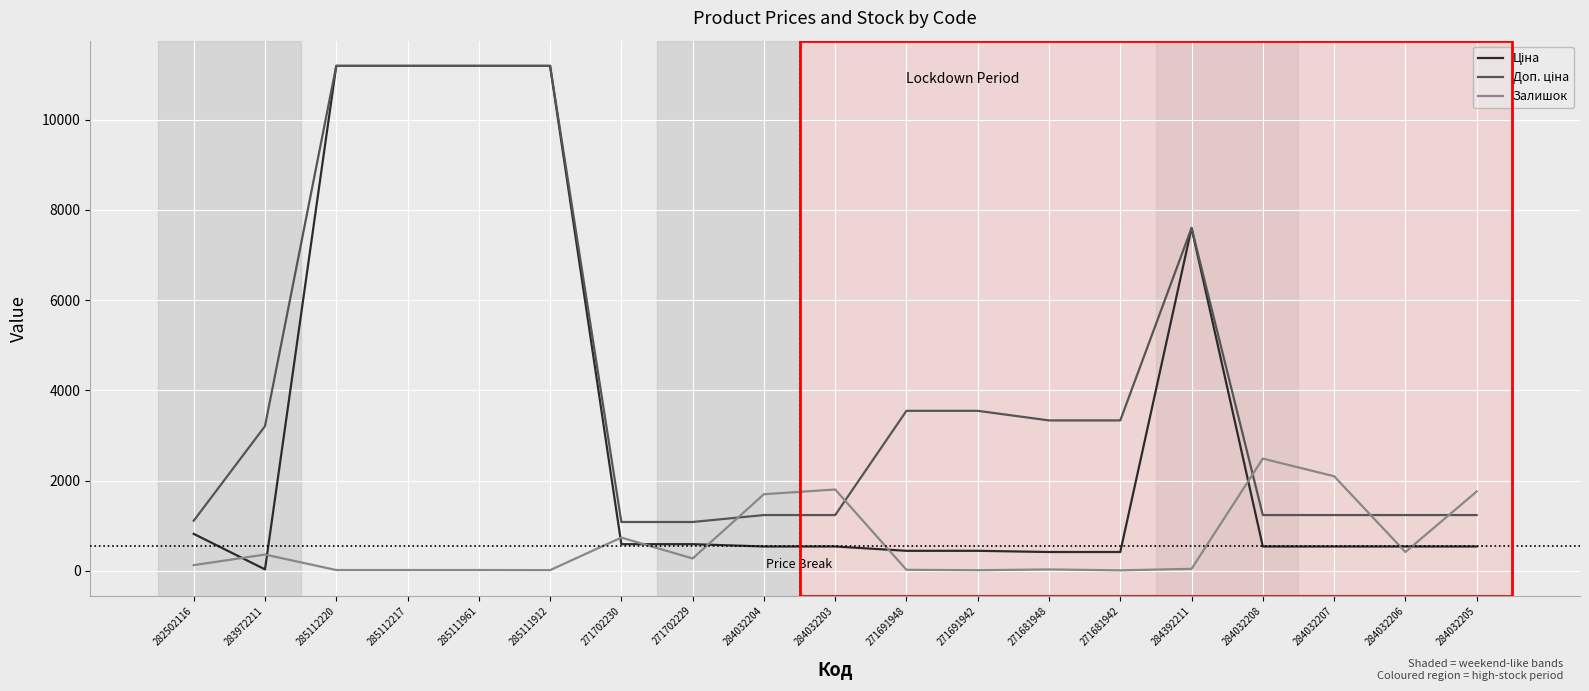

Is it true that Залишок equals 125.0 at 282502116?

True